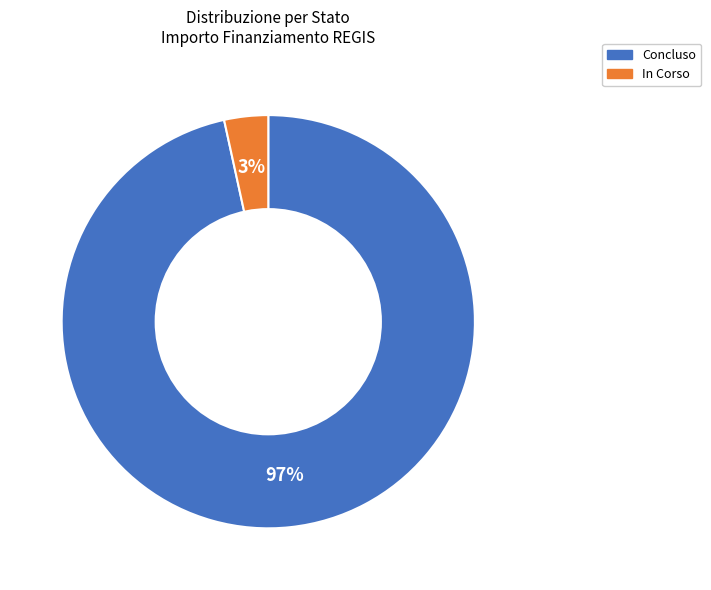

Does any single category account for the majority?

Yes